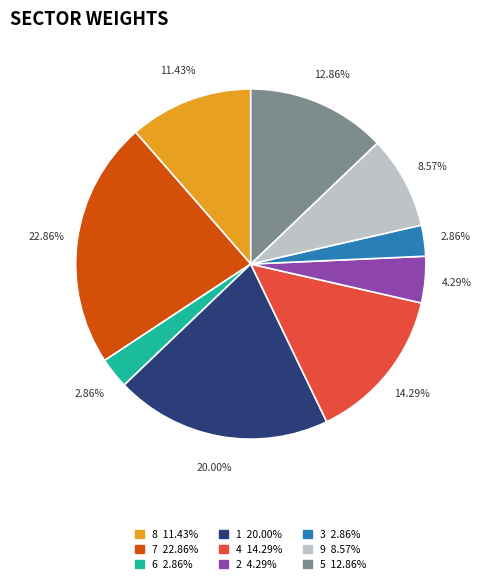

Does any single category account for the majority?

No